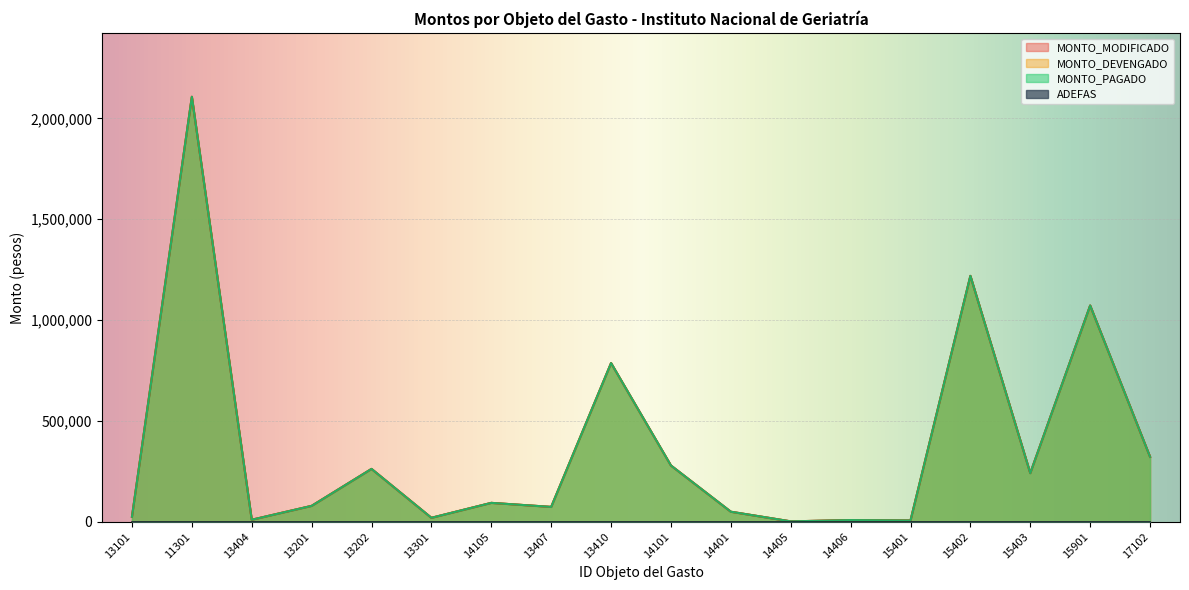

Does the chart display data point markers on the line(s)?

No